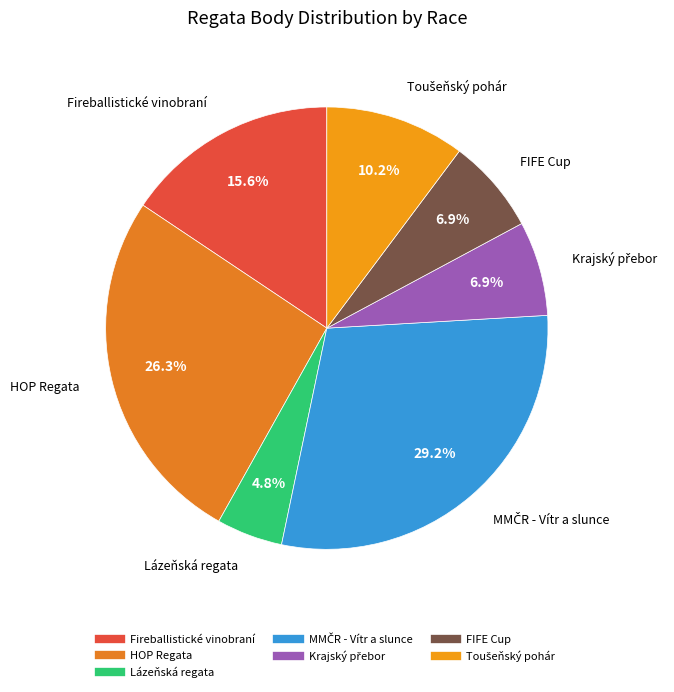

Count the number of slices in the pie.

7